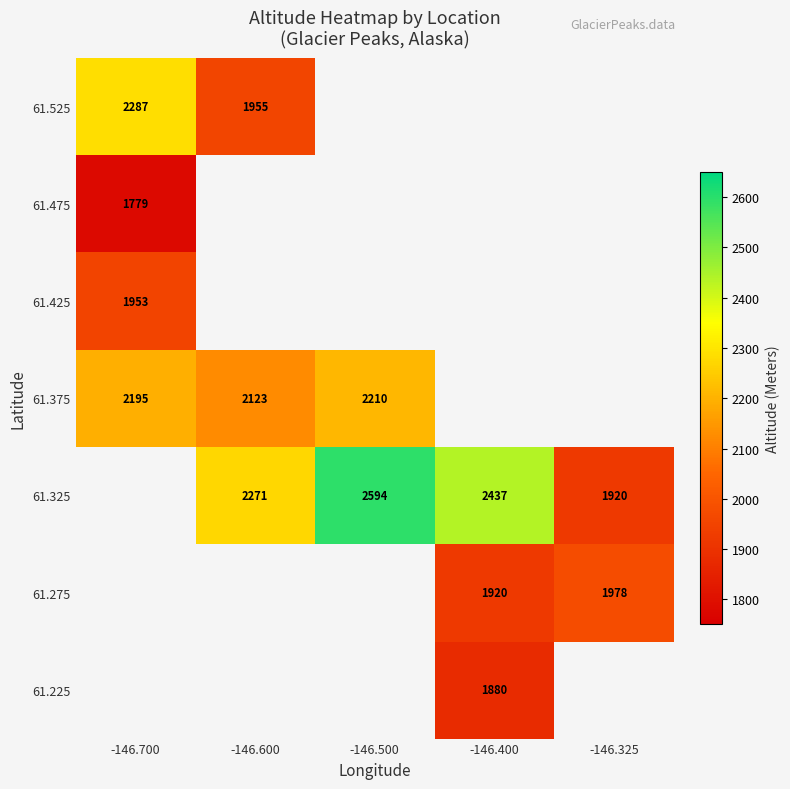

True or false: 61.375 has a value of 2123 at -146.600.

True